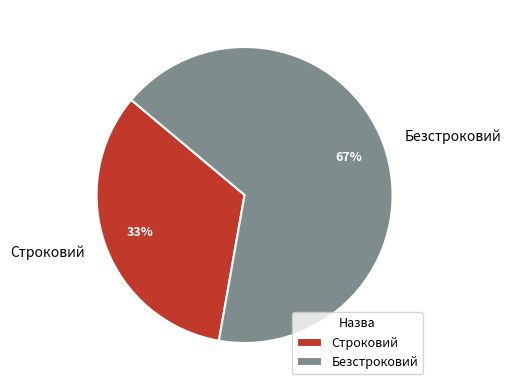

Does Строковий account for over 50% of the chart?

No